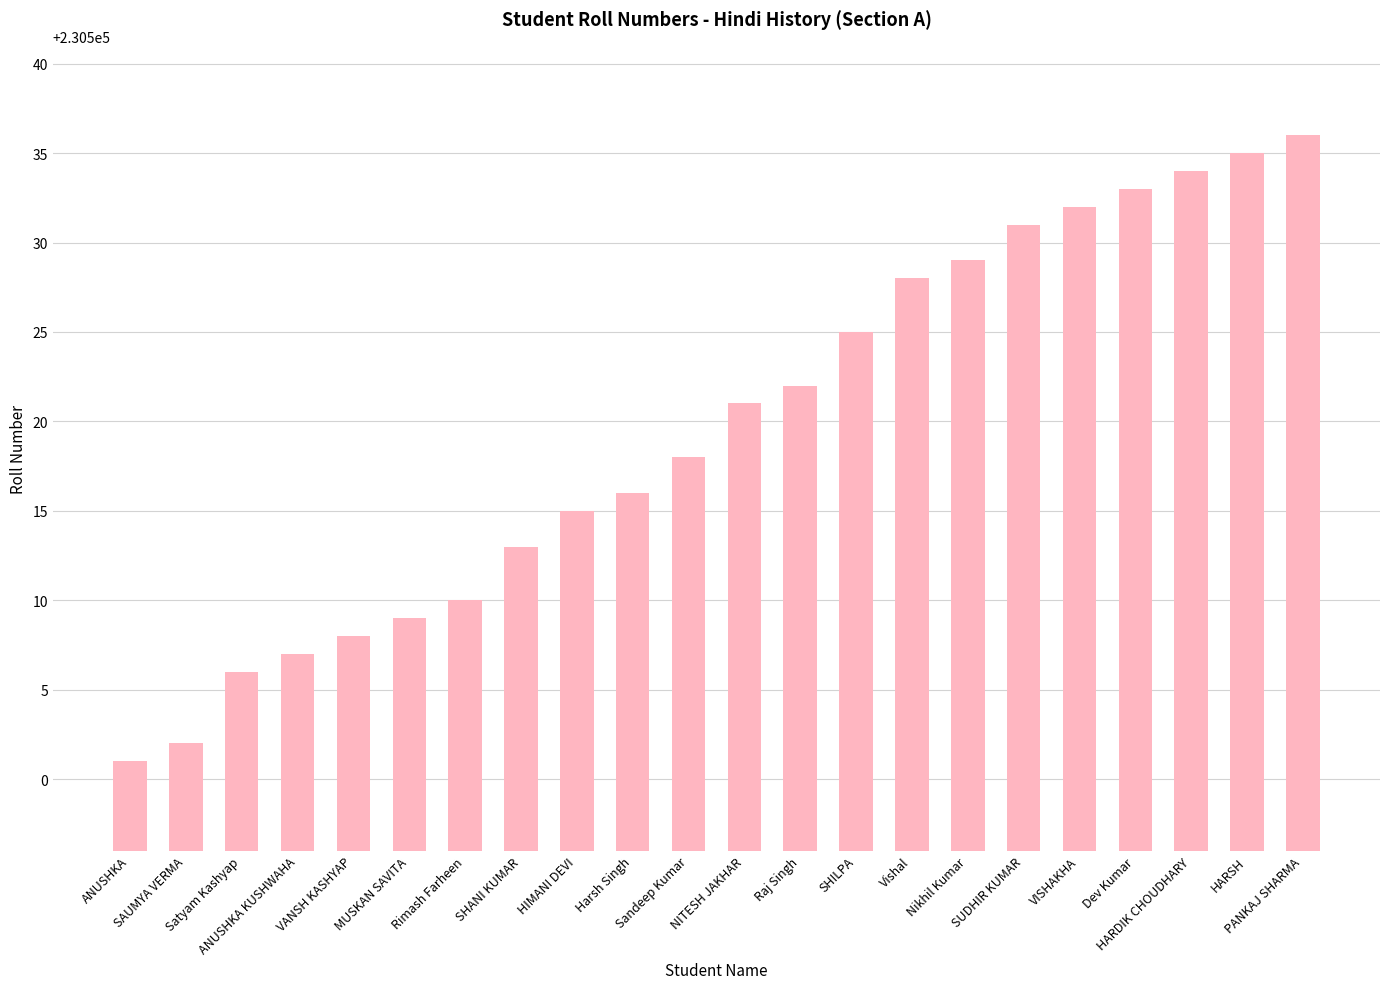

What is the maximum value shown in the chart?

230536